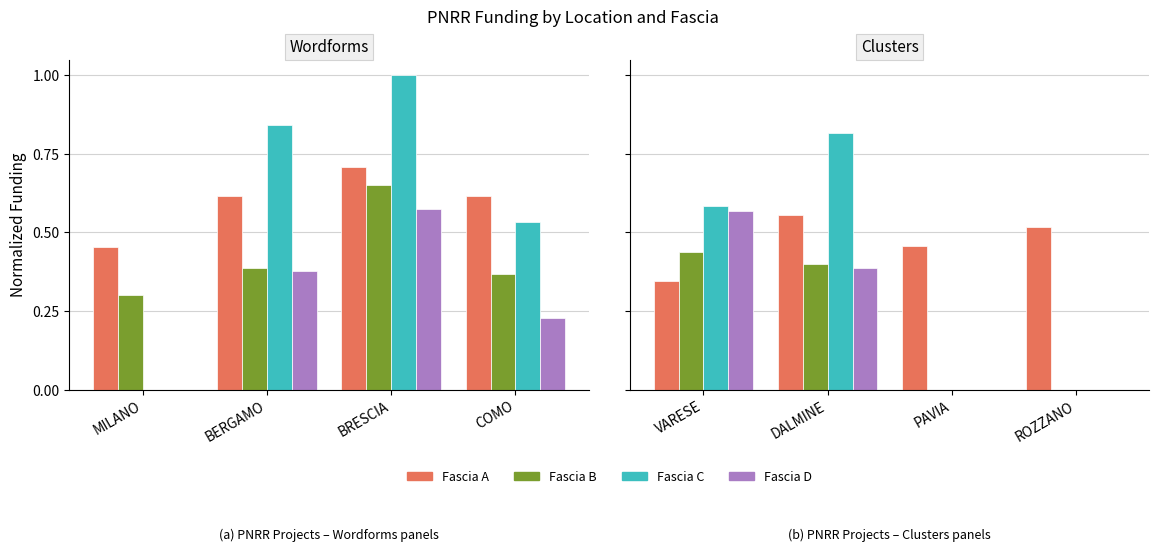

What is the difference between the second highest and minimum values in the Fascia B series?

0.4